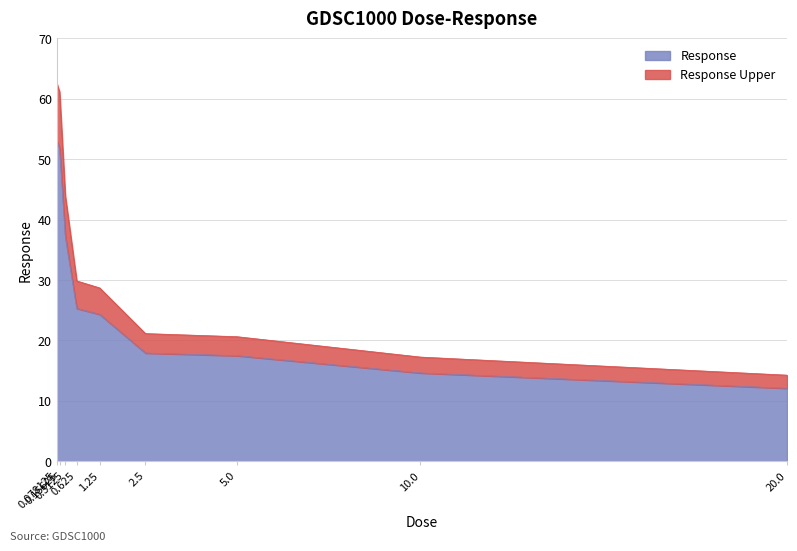

Reading left to right, transcribe all the data shown in this chart.

0.078125=53.0	0.15625=51.8	0.3125=37.2	0.625=25.3	1.25=24.3	2.5=17.9	5.0=17.5	10.0=14.6	20.0=12.1